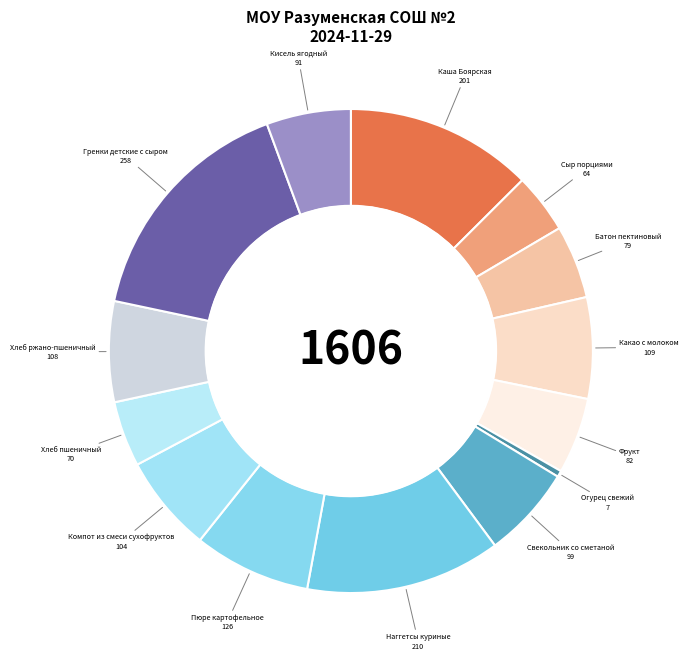

Rank the categories by value from lowest to highest.

Огурец свежий, Сыр порциями, Хлеб пшеничный, Батон пектиновый, Фрукт, Кисель ягодный, Свекольник со сметаной, Компот из смеси сухофруктов, Хлеб ржано-пшеничный, Какао с молоком, Пюре картофельное, Каша Боярская, Наггетсы куриные, Гренки детские с сыром